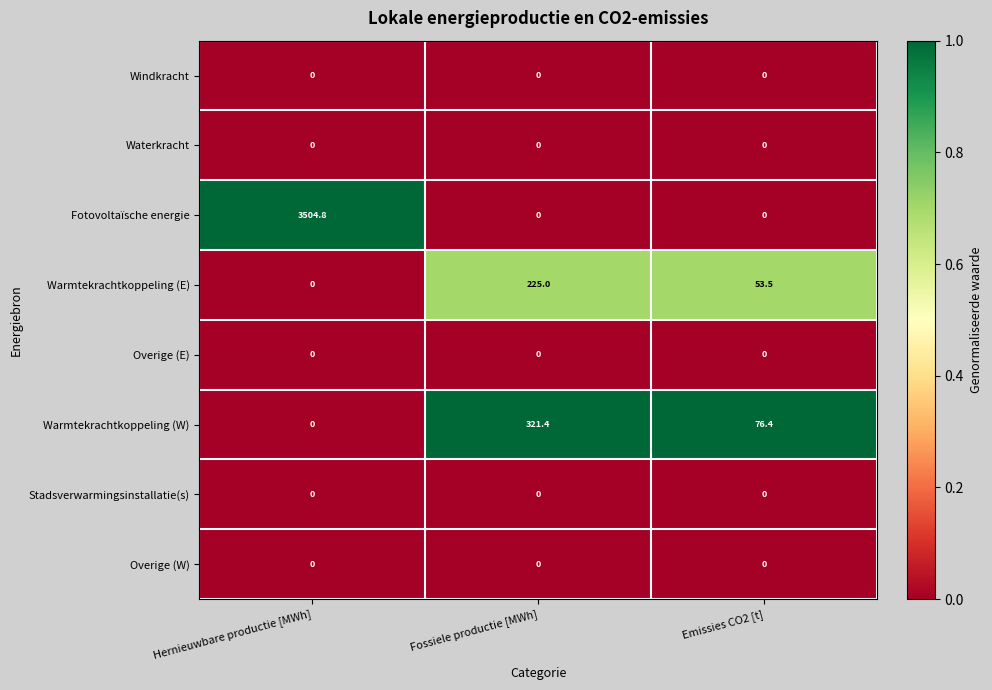

At which label does Warmtekrachtkoppeling (W) first exceed 76?

Fossiele productie [MWh]